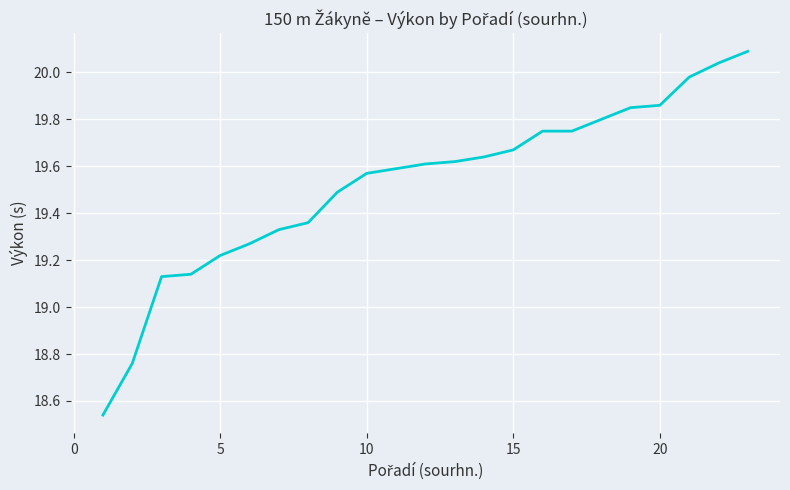

What is the maximum value shown in the chart?

20.1